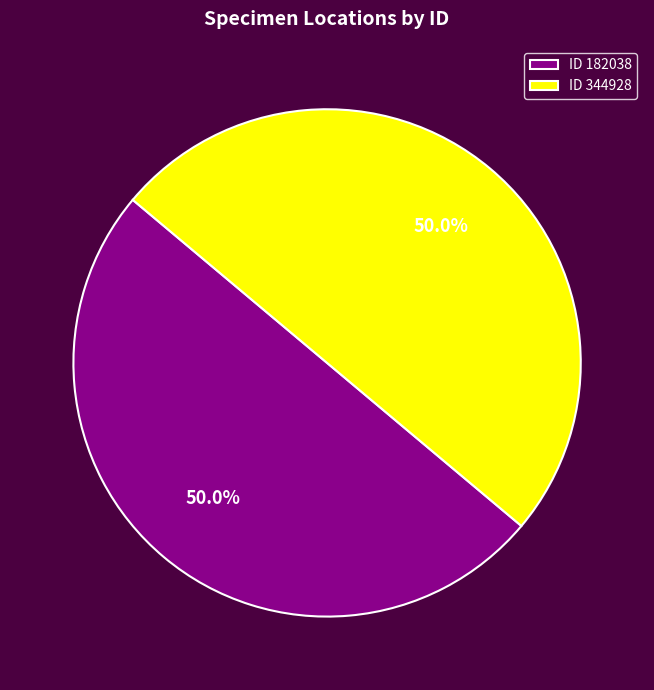

What percentage is NOT represented by ID 182038?

50.0%